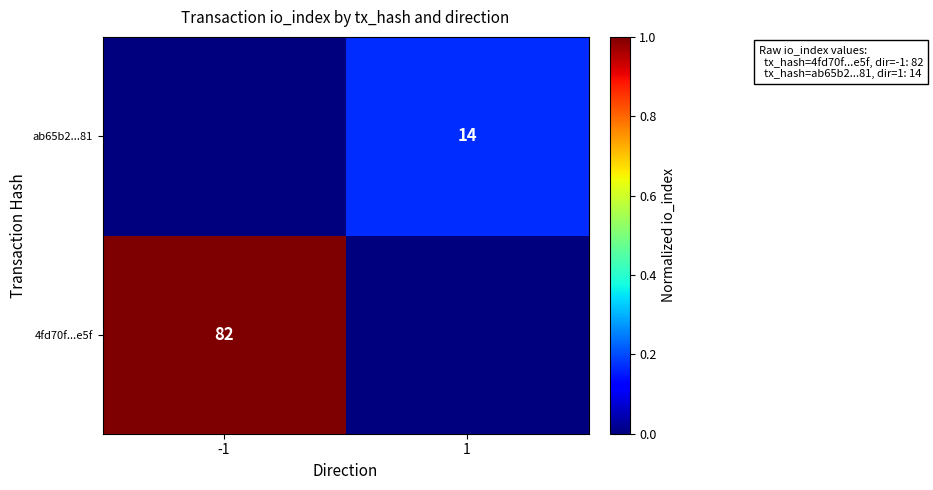

What is the difference between the highest and lowest values at 1?

0.2